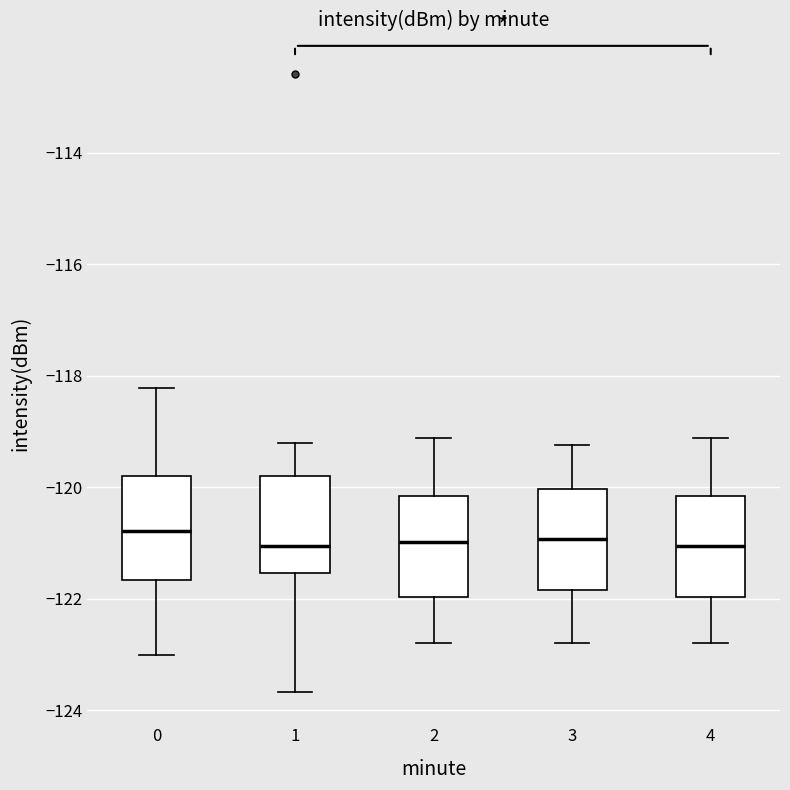

Reading left to right, transcribe this box plot: for each box, give where its median line is, the range the box spans, and where its two whiskers end, as read against the y-axis. The values are not printed on the chart, so give them approximately, as read against the axis.

0: median -120.8, box -121.6 to -119.8, whiskers -123.0 to -118.2
1: median -121.0, box -121.6 to -119.8, whiskers -123.6 to -119.2
2: median -121.0, box -122.0 to -120.2, whiskers -122.8 to -119.2
3: median -121.0, box -121.8 to -120.0, whiskers -122.8 to -119.2
4: median -121.0, box -122.0 to -120.2, whiskers -122.8 to -119.2